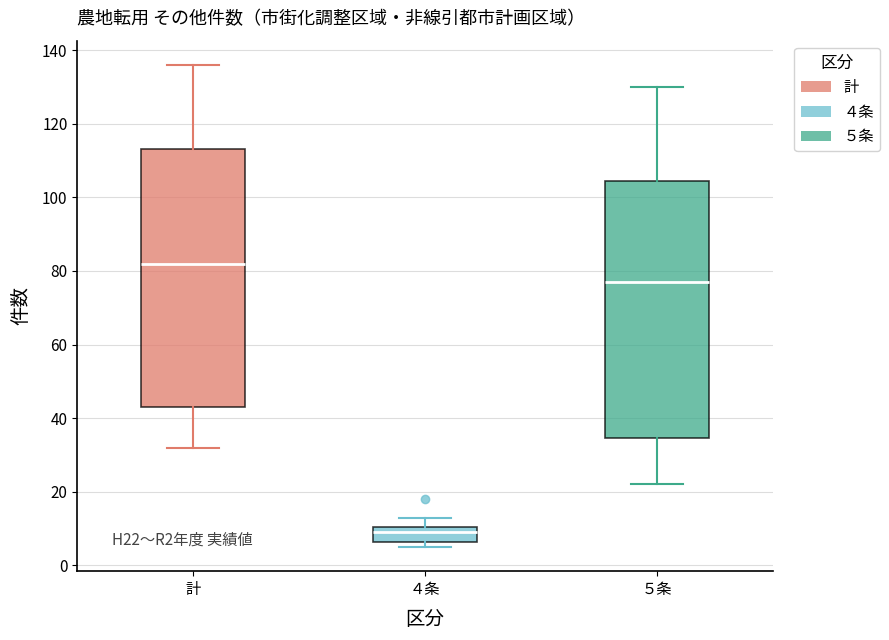

Reading left to right, read every box against the y-axis: the position of its median line, the range the box covers, and the ends of its whiskers. The values are not printed on the chart, so give them approximately, as read against the axis.

計: median 82, box 44 to 114, whiskers 32 to 136
４条: median 10 (inside the box), box 6 to 10, whiskers 6 (just below the box's lower edge) to 14
５条: median 78, box 34 to 104, whiskers 22 to 130